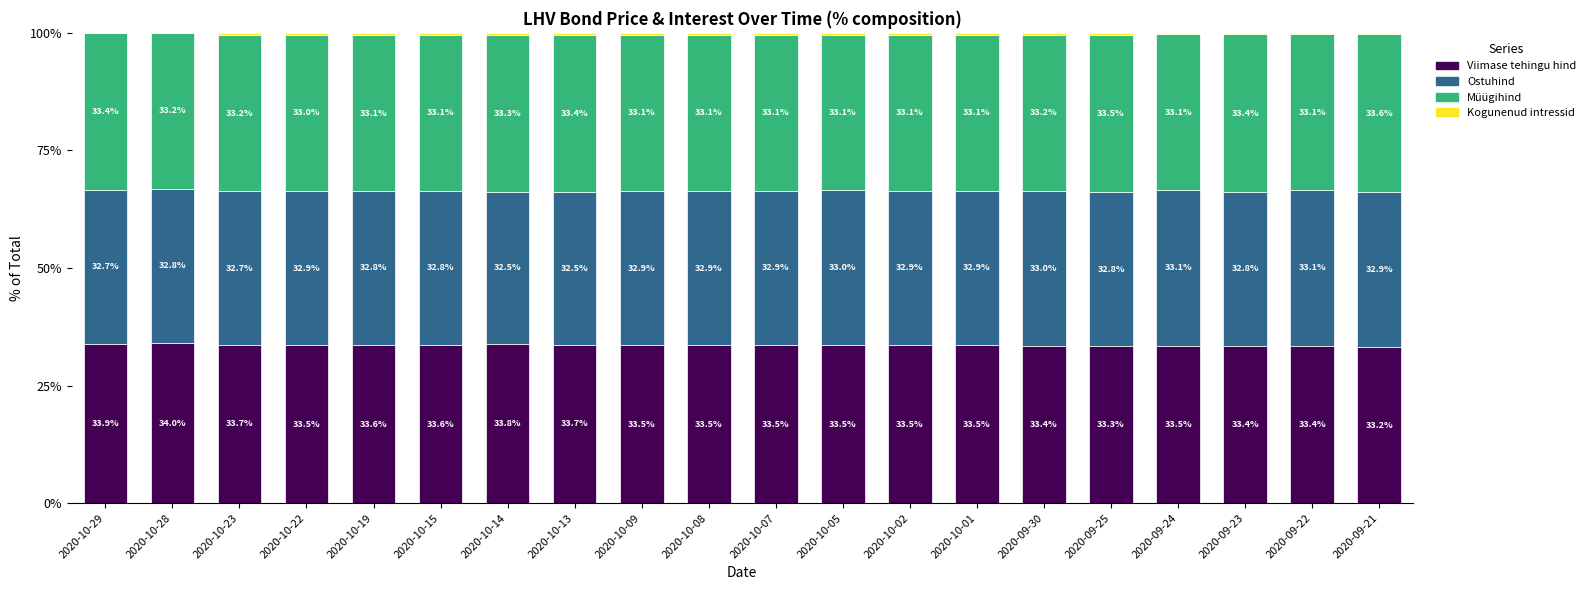

Is it true that Viimase tehingu hind equals 11.9 at 2020-09-24?

False